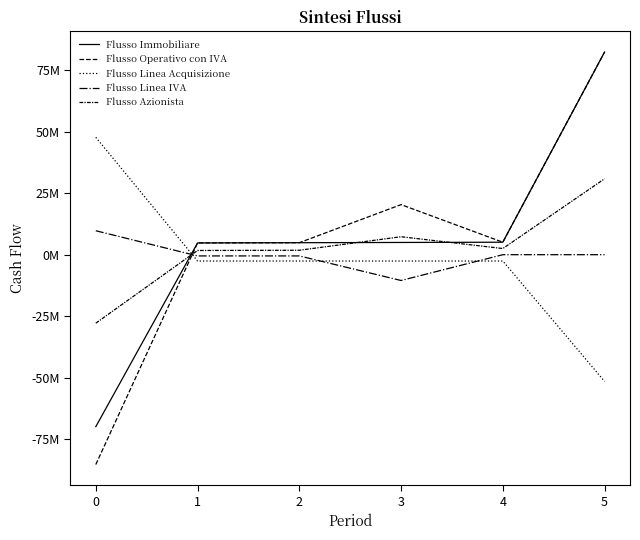

Does the chart display data point markers on the line(s)?

No